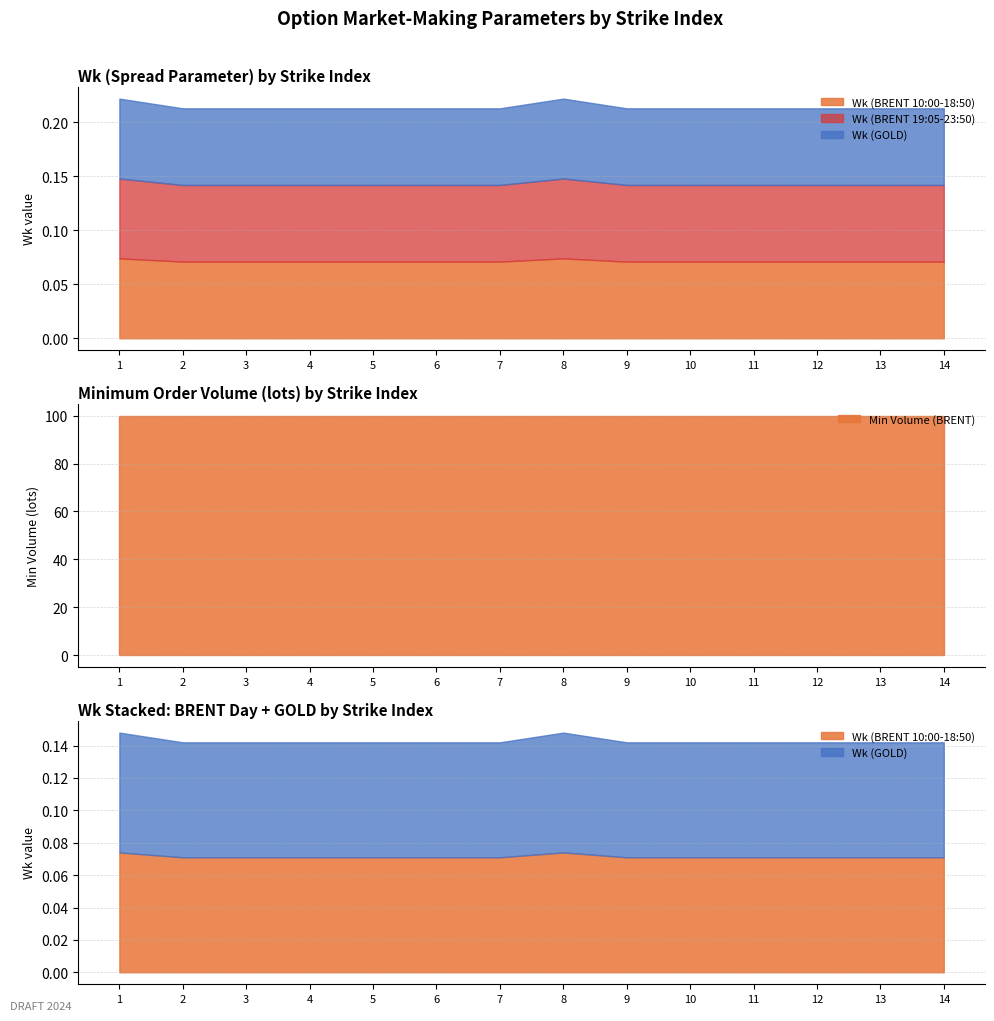

Between 8 and 12, which series saw the biggest shift?

Wk (BRENT 10:00-18:50)